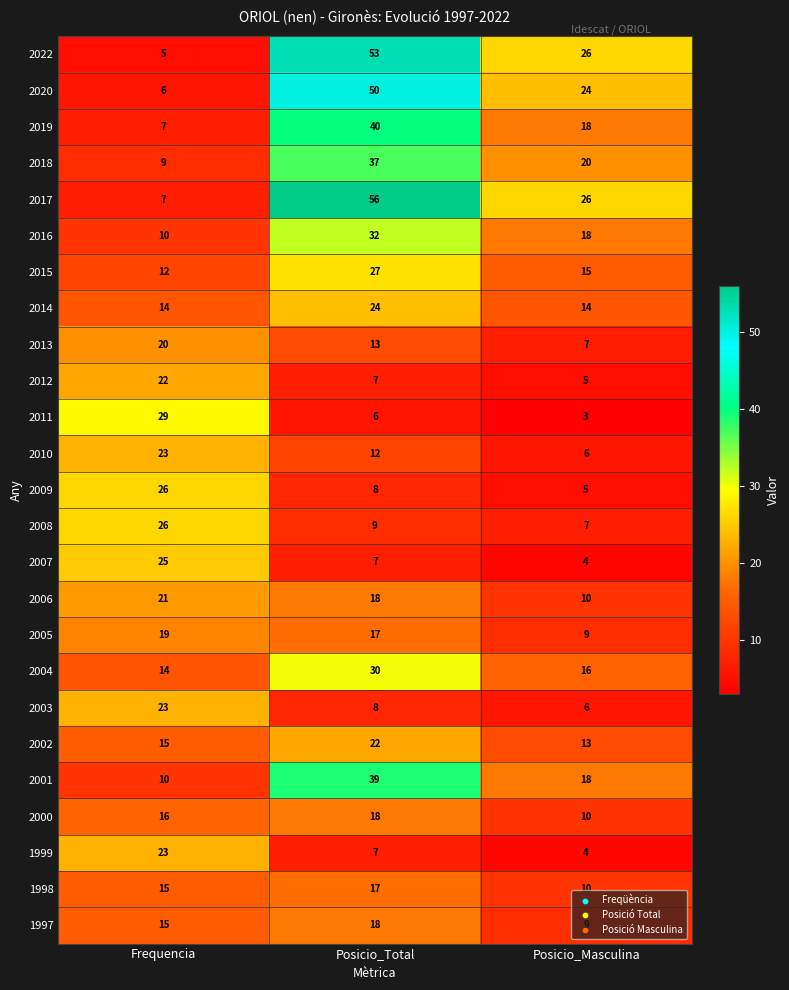

At which label does 2016 first exceed 18?

Posicio_Total